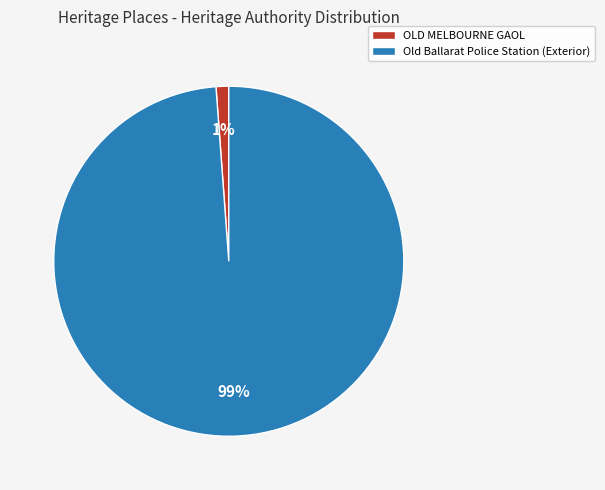

True or false: OLD MELBOURNE GAOL accounts for 1% of the total.

True